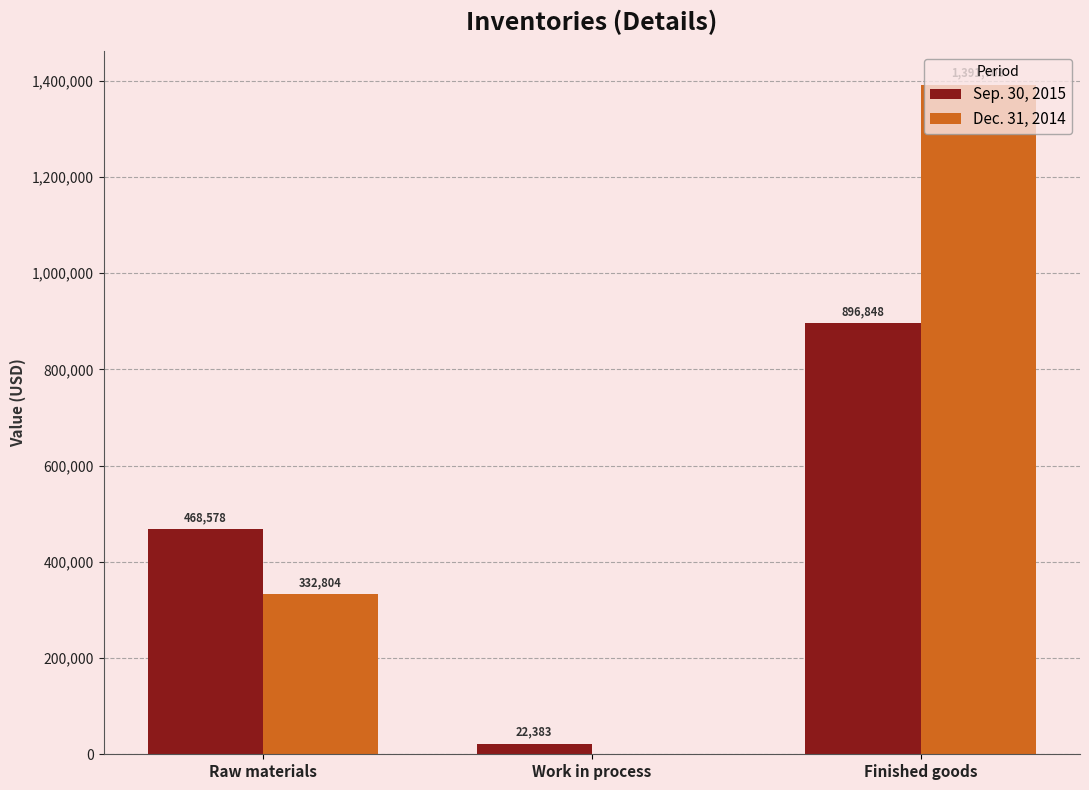

Which series has the largest total across all categories?

Dec. 31, 2014